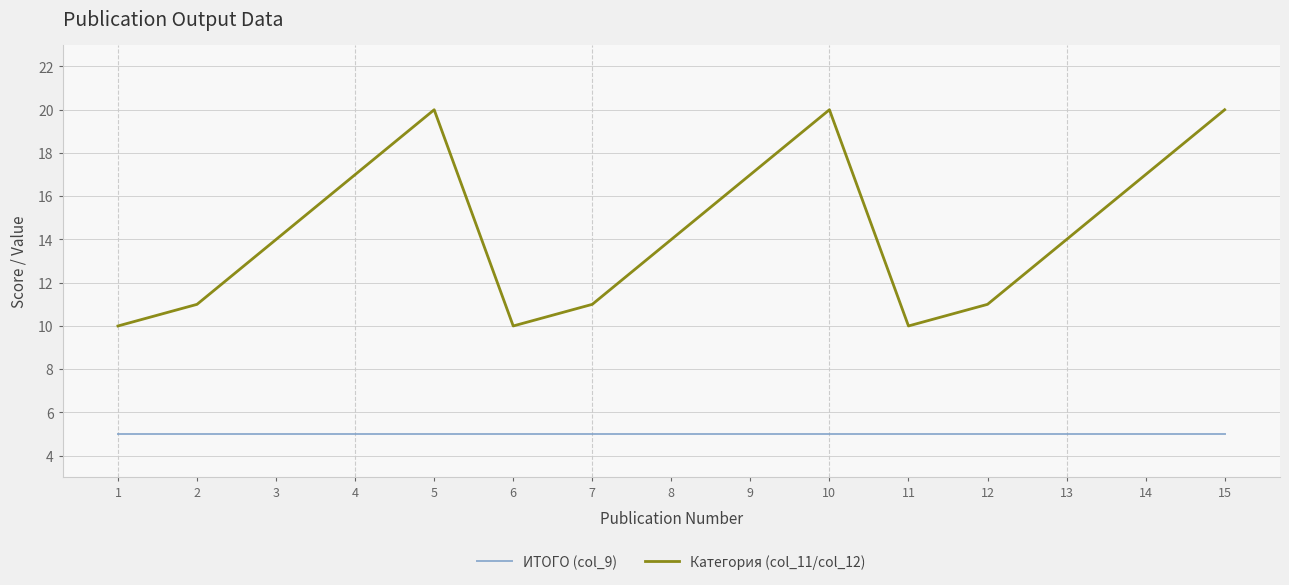

What is the minimum value shown in the chart?

5